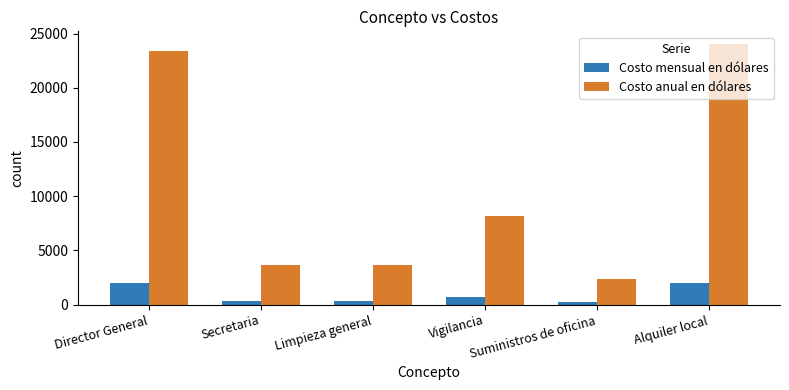

The value of Costo anual en dólares at Alquiler local is 24000.0. True or false?

True